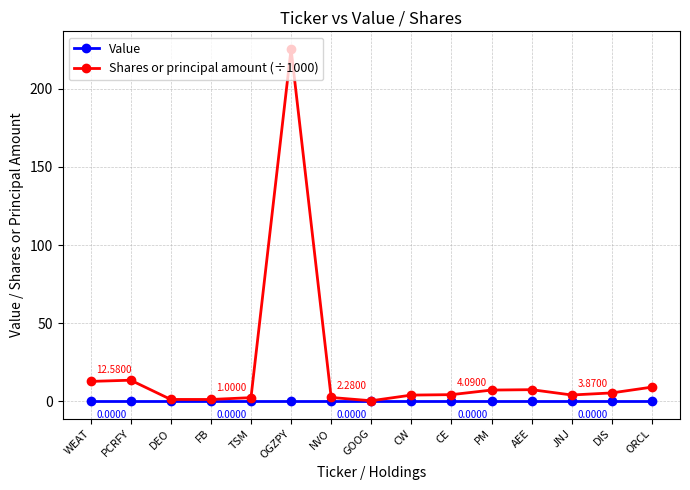

At which category is the sum across all series the highest?

OGZPY